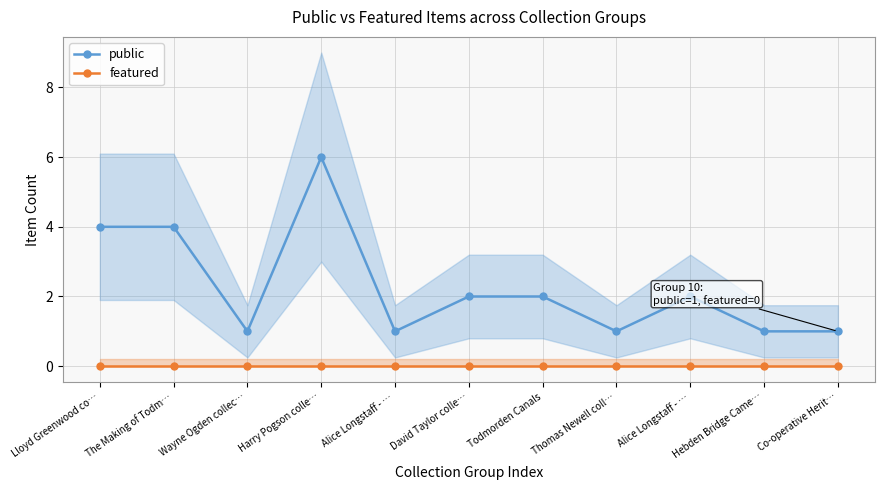

What is the average value of the public series?

2